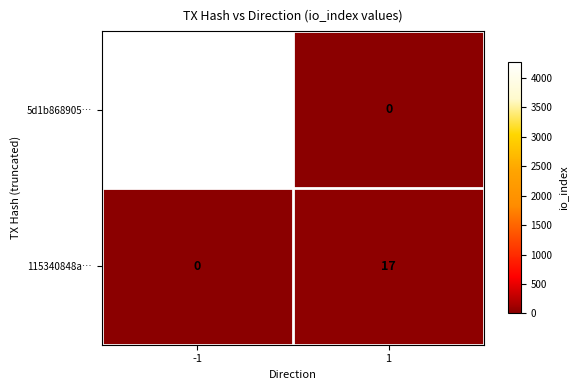

Rank the series by their average value, from highest to lowest.

5d1b868905…, 115340848a…